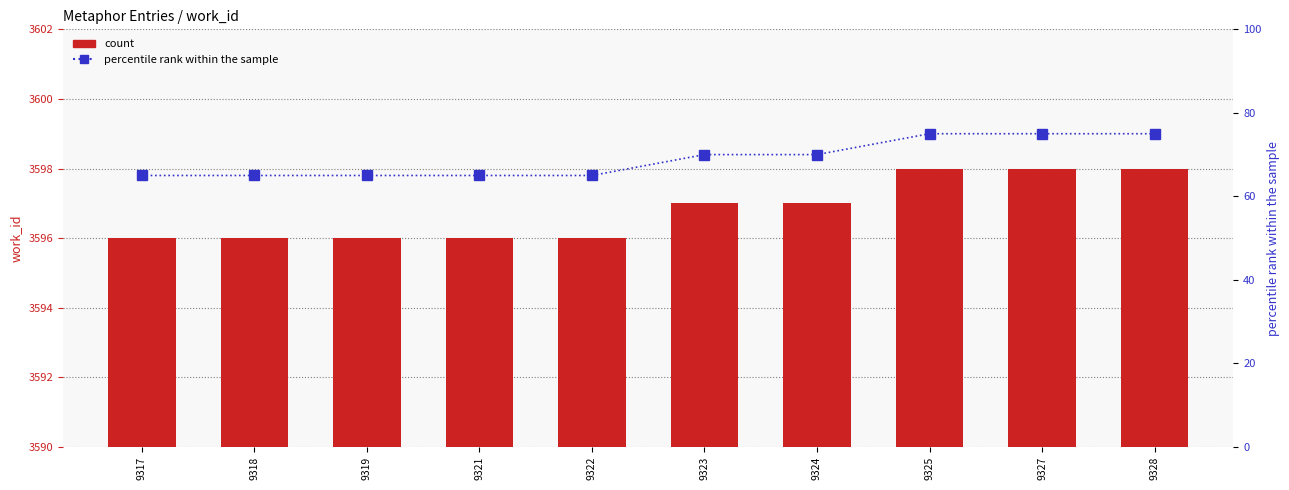

What are all the series names shown in the legend?

count, percentile rank within the sample